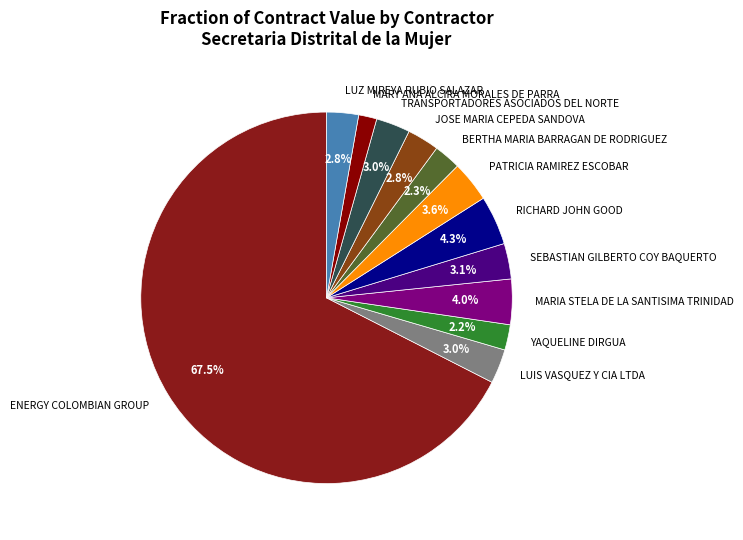

Which category accounts for the majority?

ENERGY COLOMBIAN GROUP